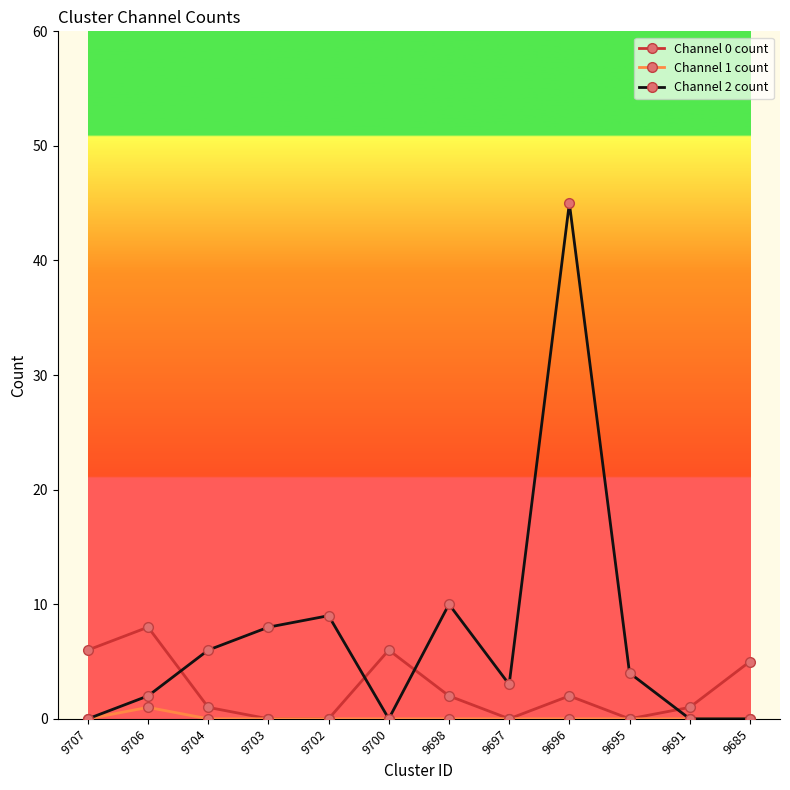

At which category is the sum across all series the highest?

9696